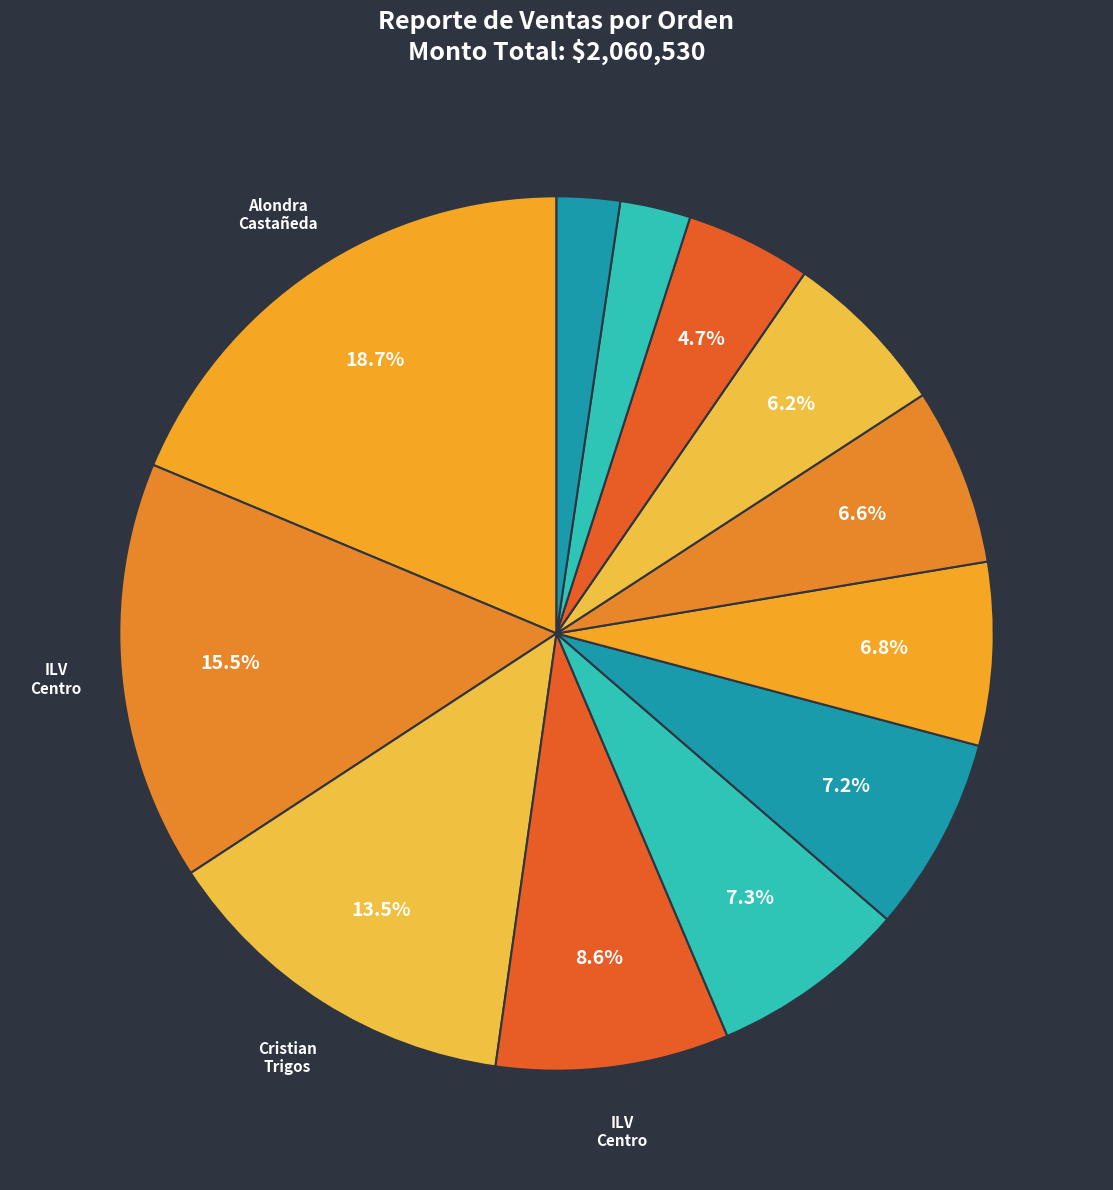

How many slices are in this pie chart?

12